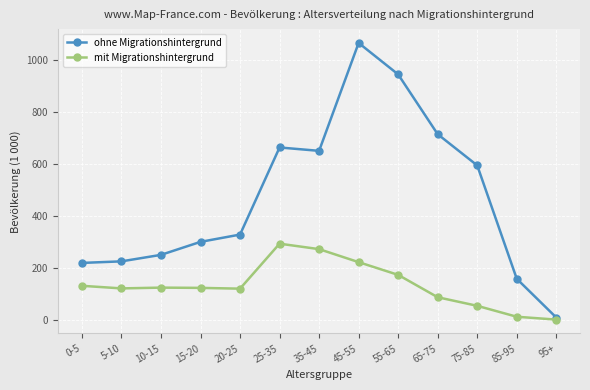

What are all the series names shown in the legend?

ohne Migrationshintergrund, mit Migrationshintergrund